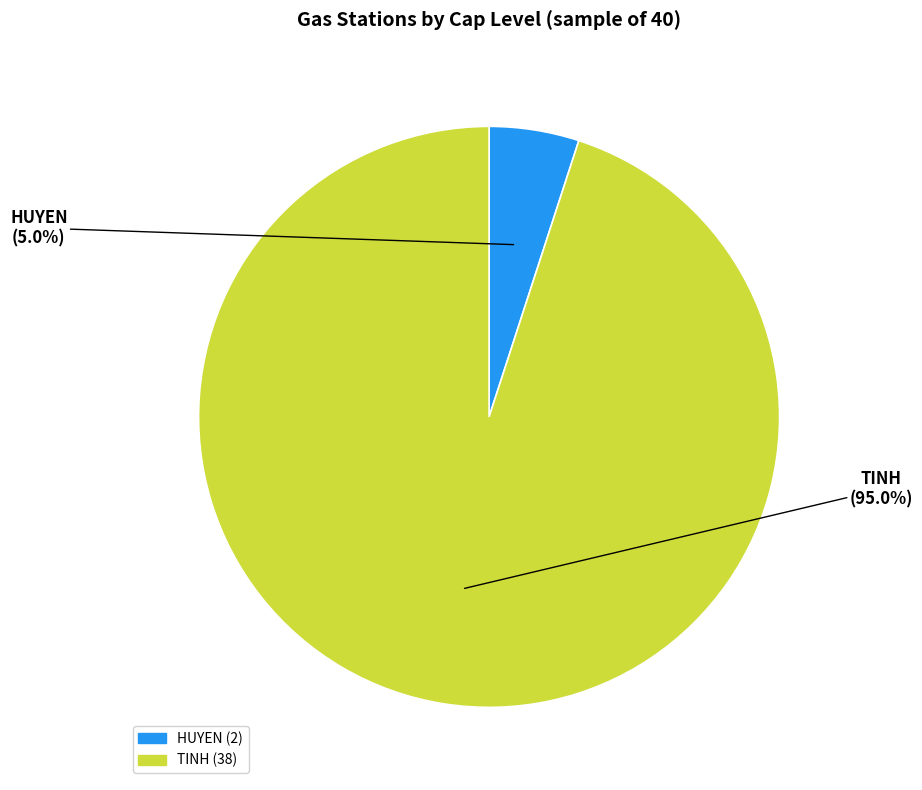

Is there a majority slice in this chart?

Yes